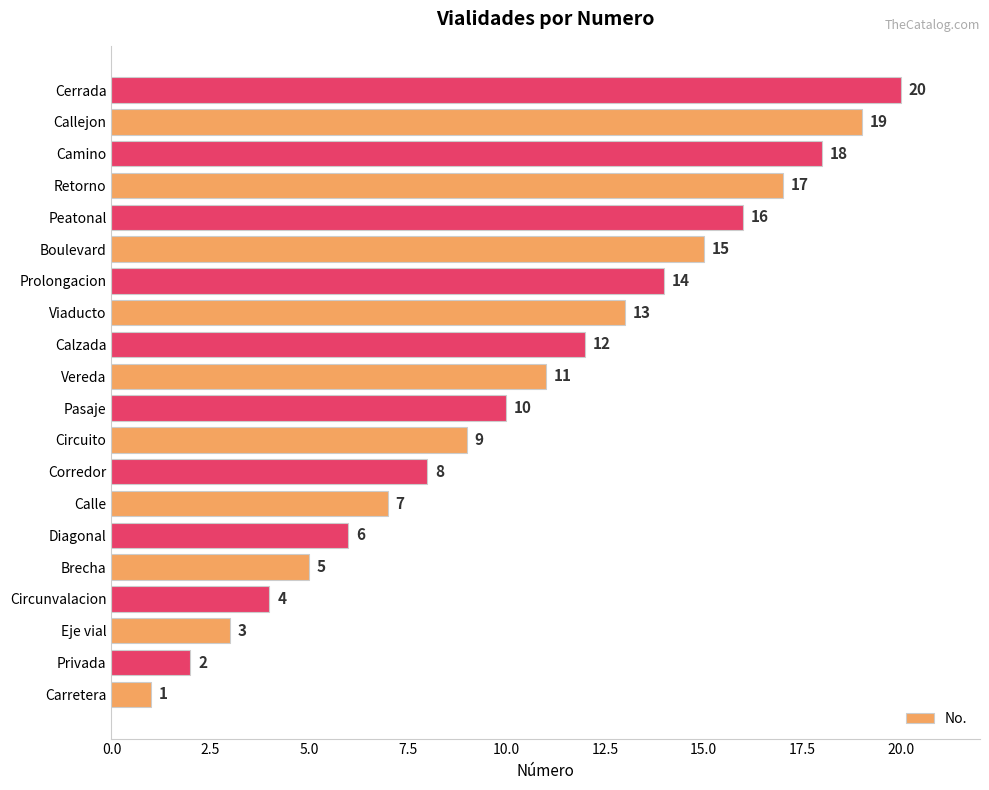

What is the change in value from Privada to Diagonal?

+4